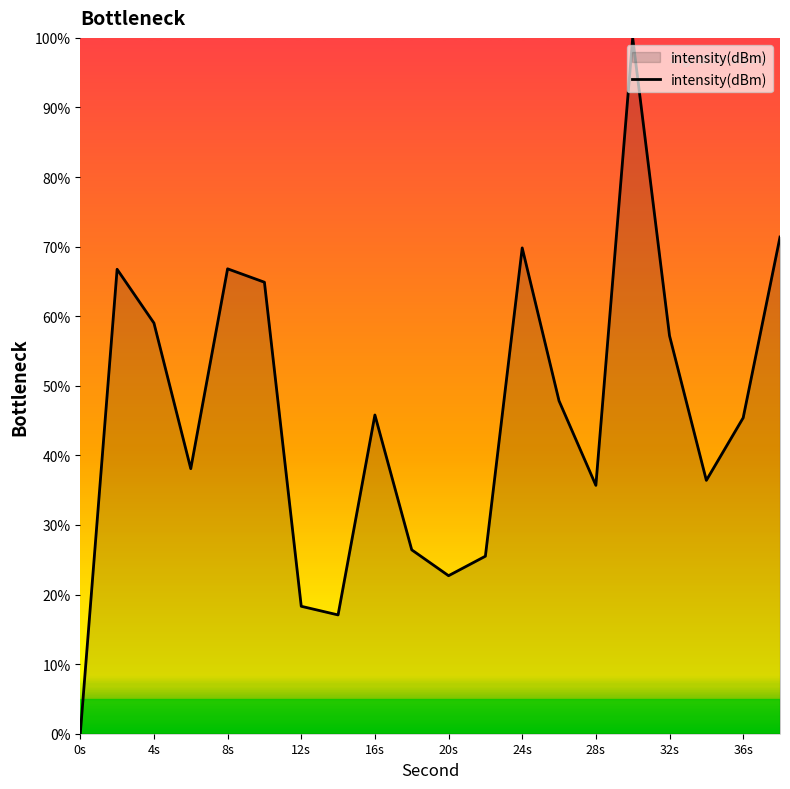

What is the maximum value shown in the chart?

100.0